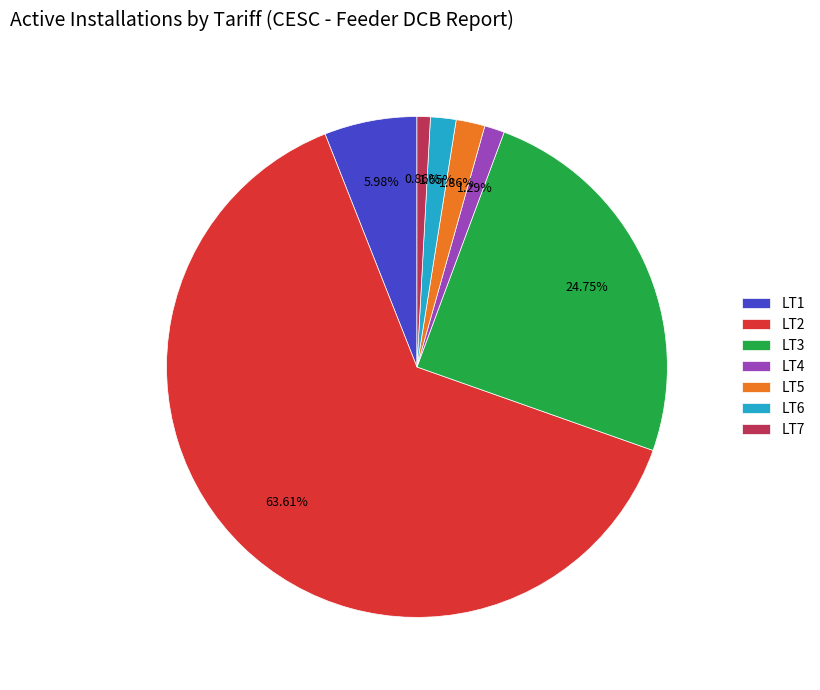

Between LT5 and LT4, which is larger?

LT5